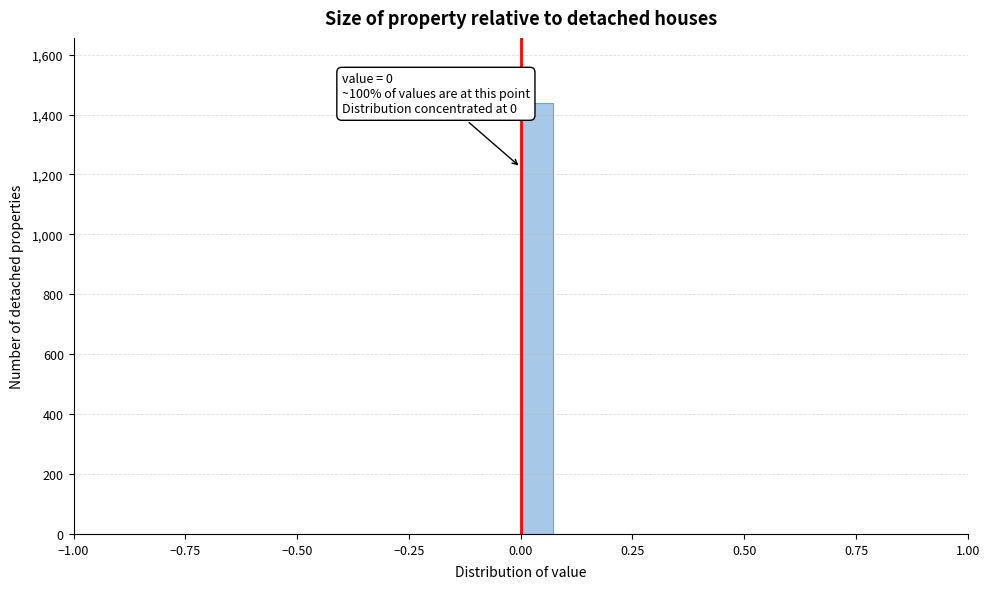

Around what value on the x-axis is the tallest bar? Give the approximate position of its centre, as read against the axis.

0.05